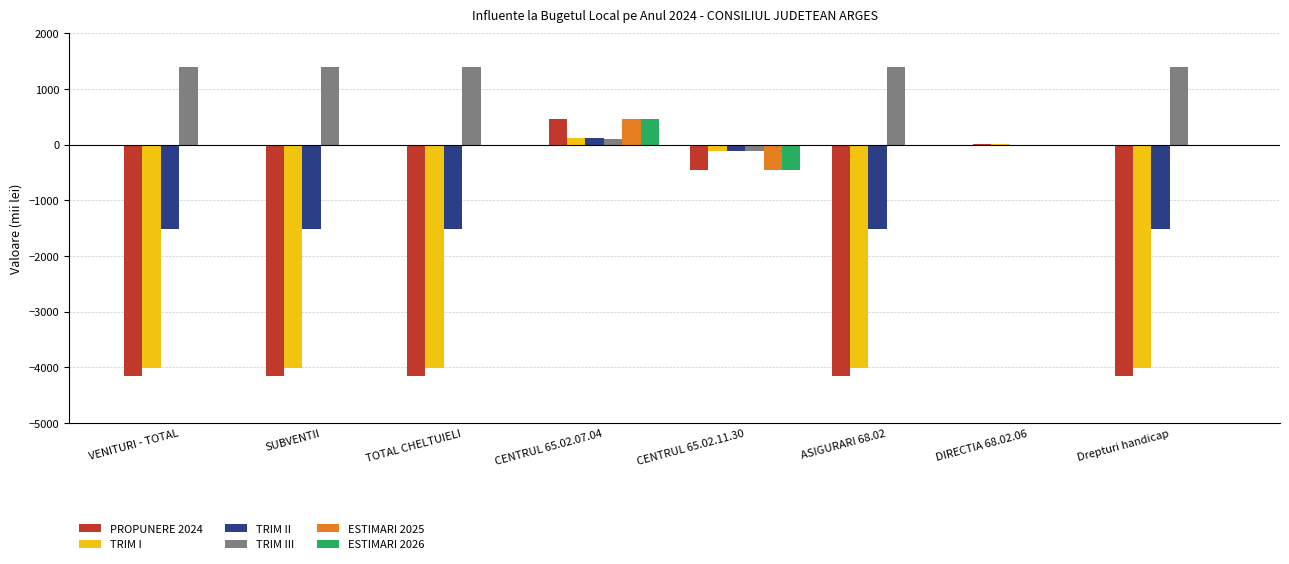

True or false: ESTIMARI 2026 has a value of 0 at Drepturi handicap.

True